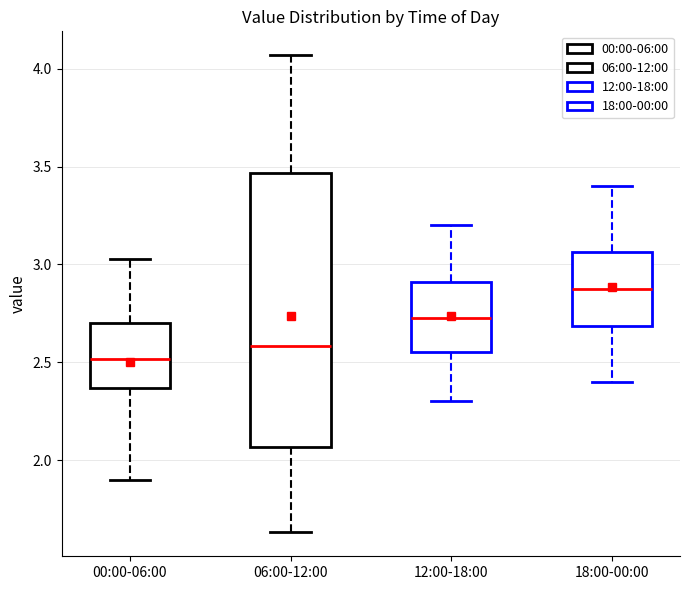

Where is the lower edge of the box for 00:00-06:00 on the y-axis? The values are not printed on the chart, so give them approximately, as read against the axis.

2.35